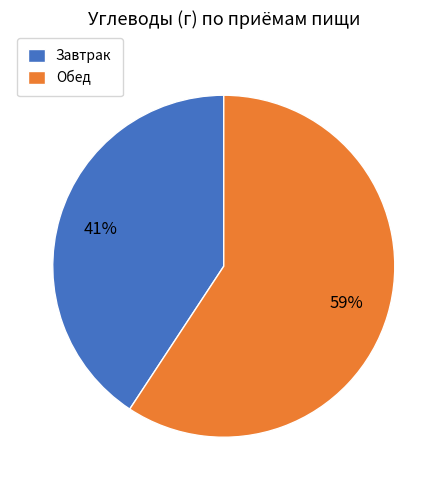

The Обед slice represents 69% of the pie. True or false?

False